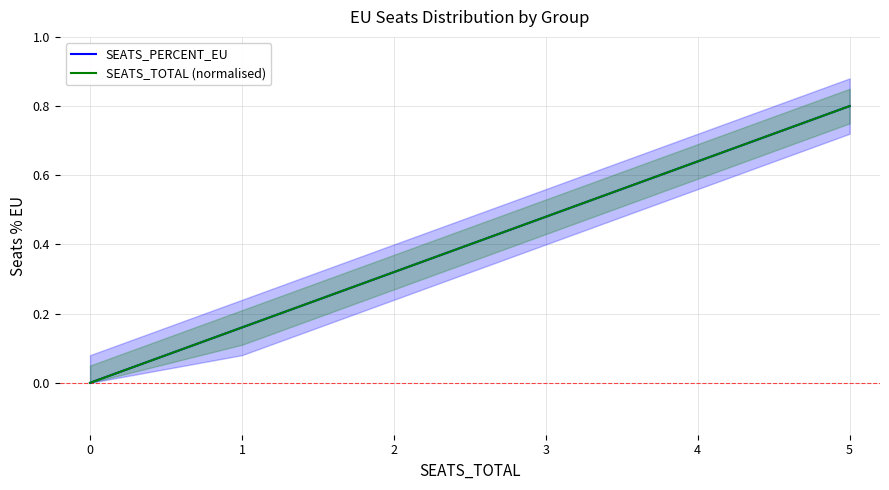

What is the greatest value displayed?

0.8